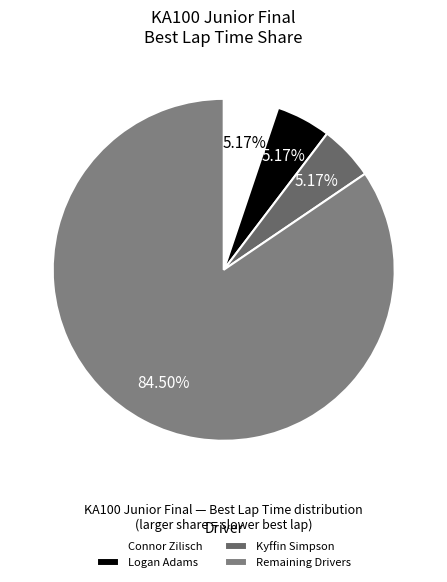

How many segments does this pie chart have?

4